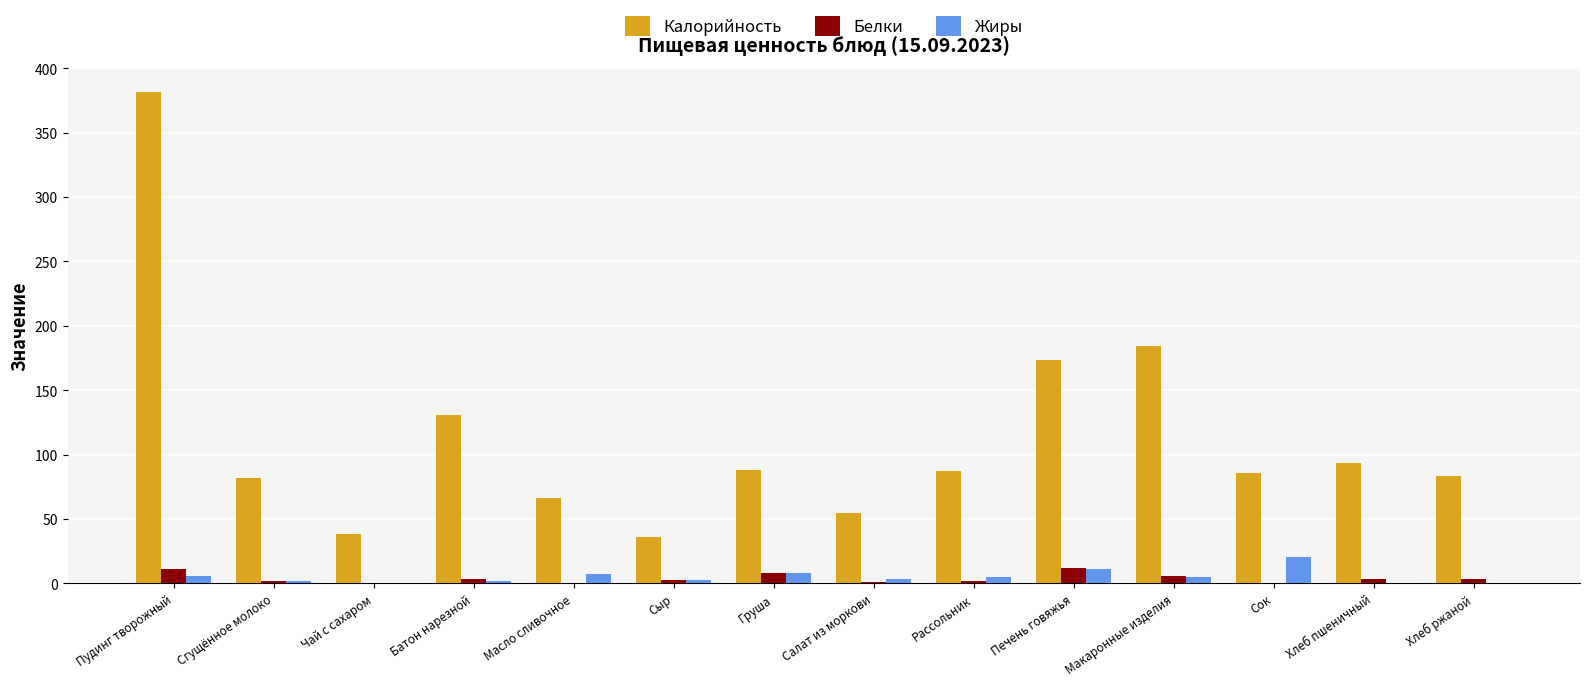

What are all the series names shown in the legend?

Калорийность, Белки, Жиры